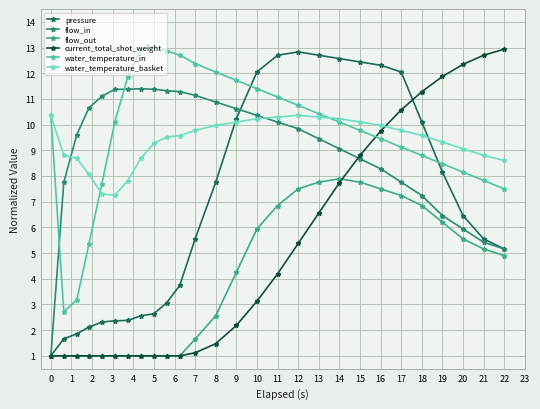

True or false: water_temperature_in and flow_in intersect in this chart.

True